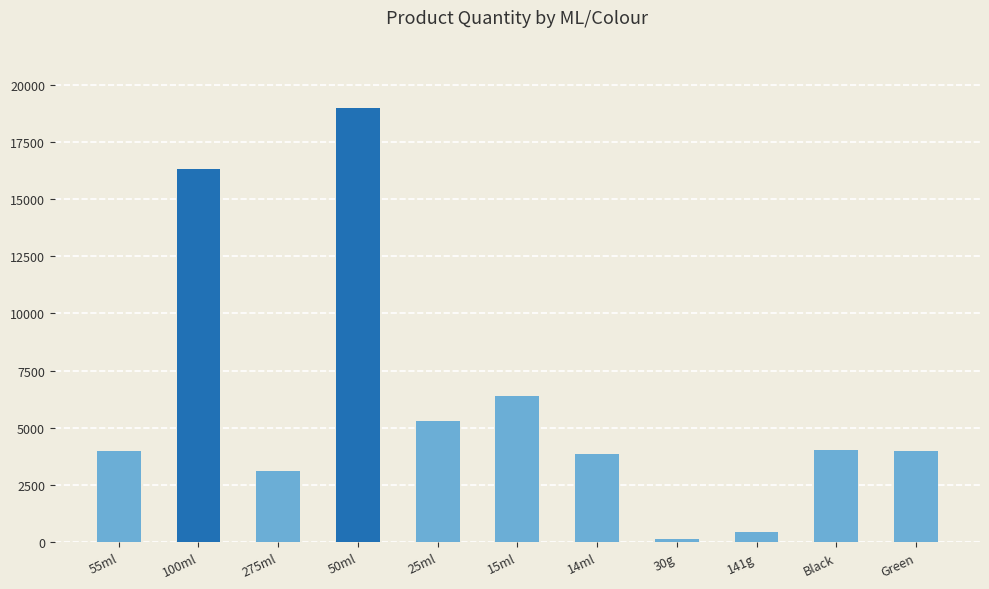

At which category does the chart reach its peak across all series?

50ml